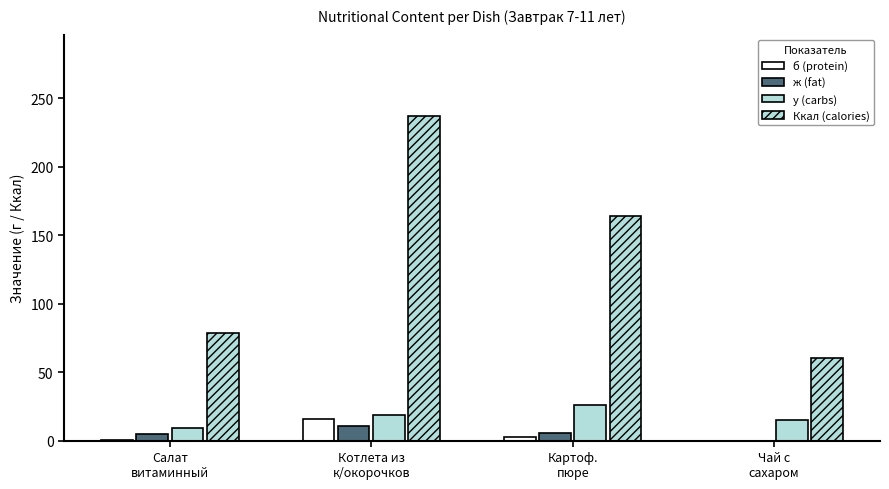

Which series changed the most between Салат
витаминный and Котлета из
к/окорочков?

Ккал (calories)